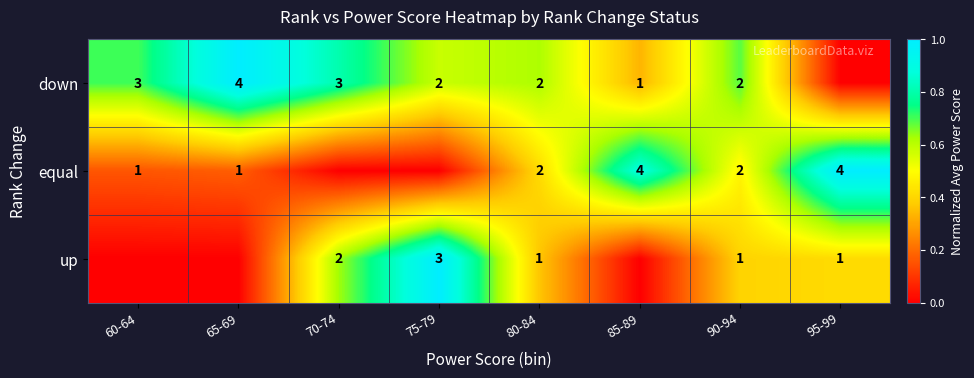

Is the value of down at 60-64 greater than the value of equal at 85-89?

No